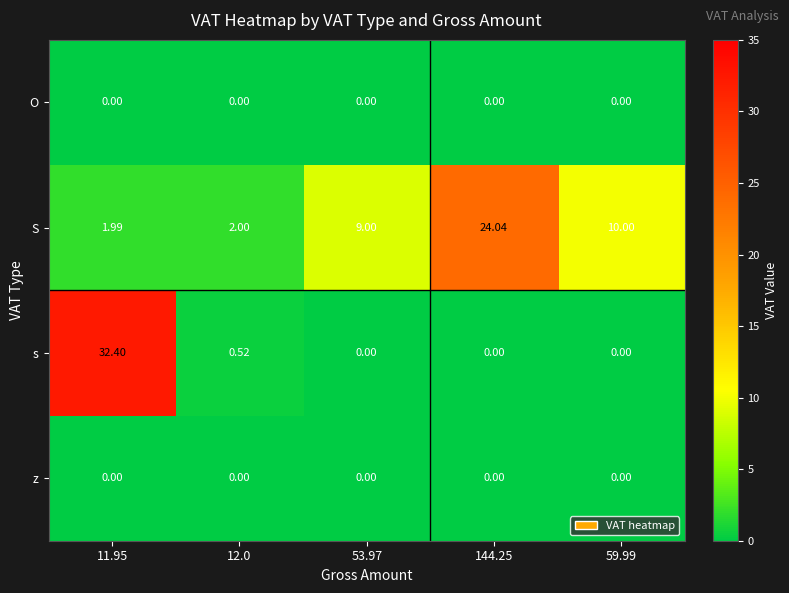

Which series has the largest total across all categories?

S